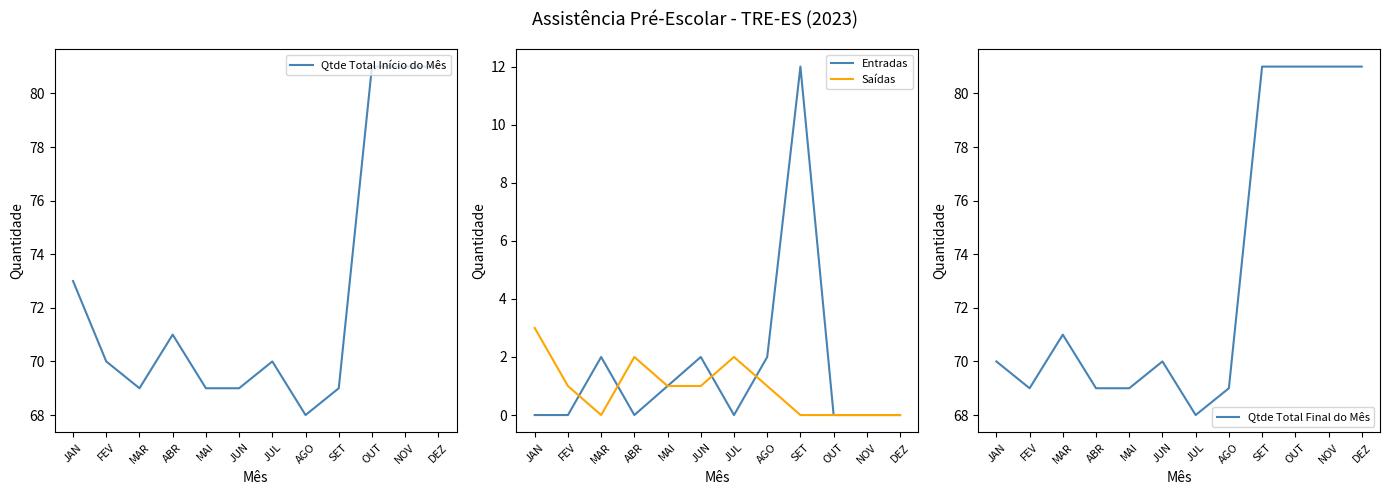

What is the sum of the Qtde Total Final do Mês values at JUL and JUN?

138